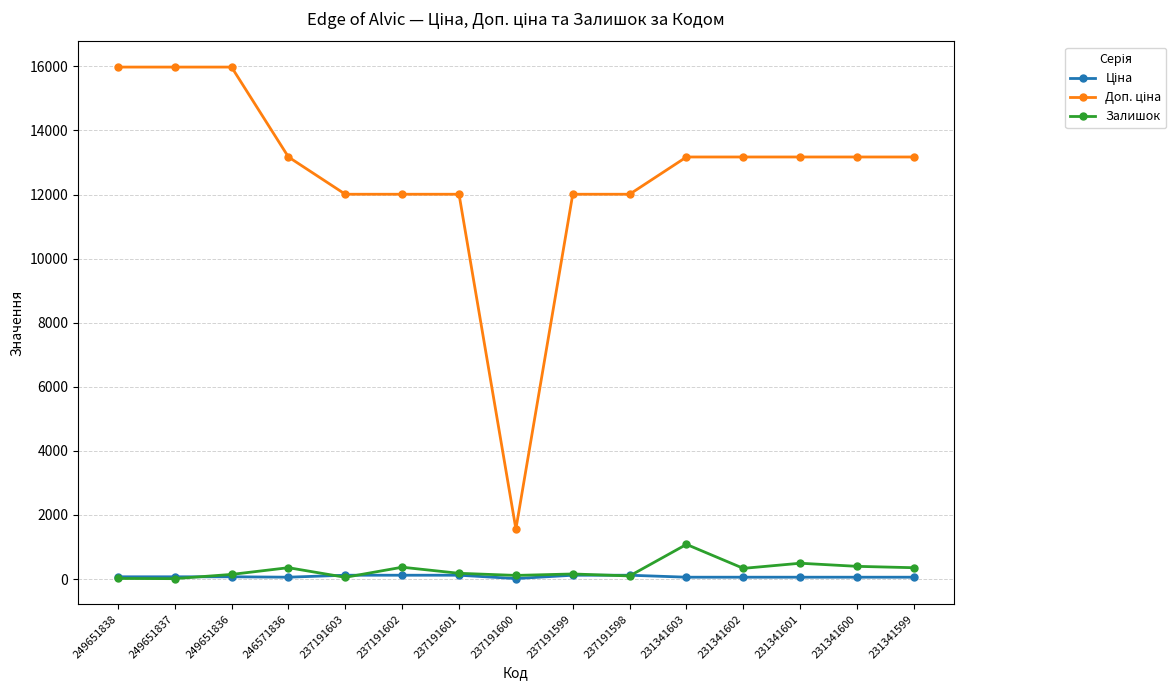

True or false: Залишок has a value of 494.0 at 231341601.

True